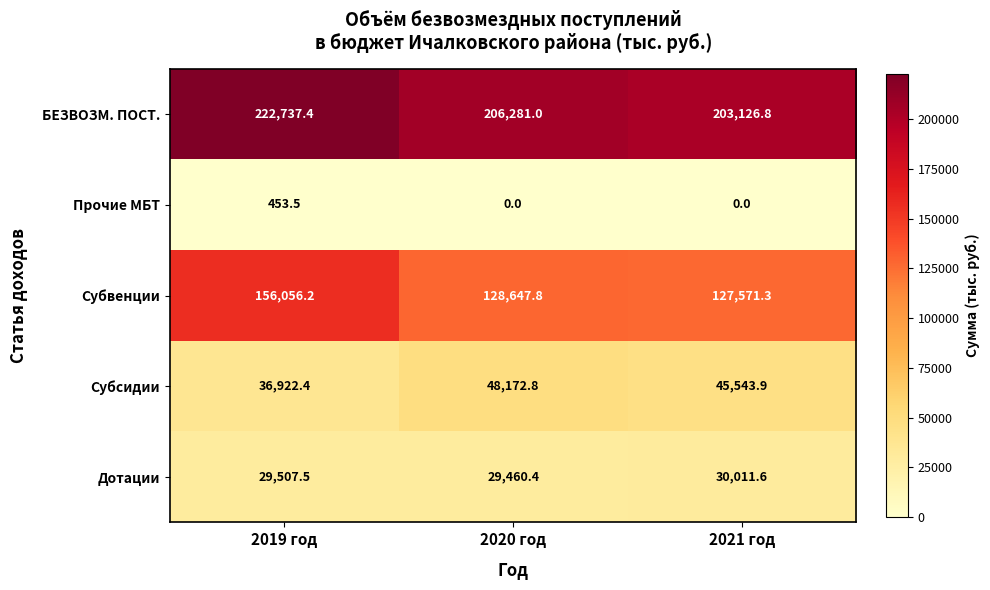

Between 2019 год and 2020 год, which series saw the biggest shift?

Субвенции